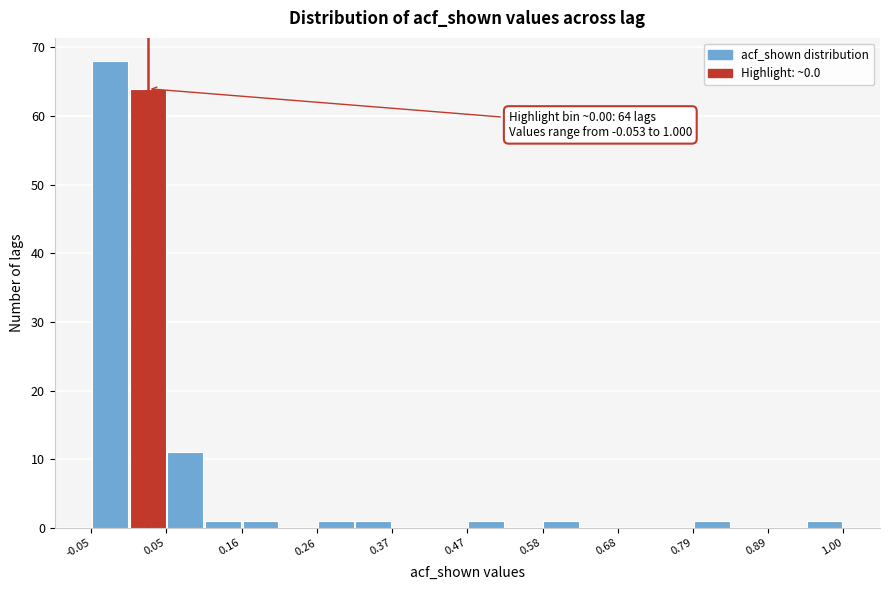

Around what value on the x-axis is the tallest bar? Give the approximate position of its centre, as read against the axis.

-0.02